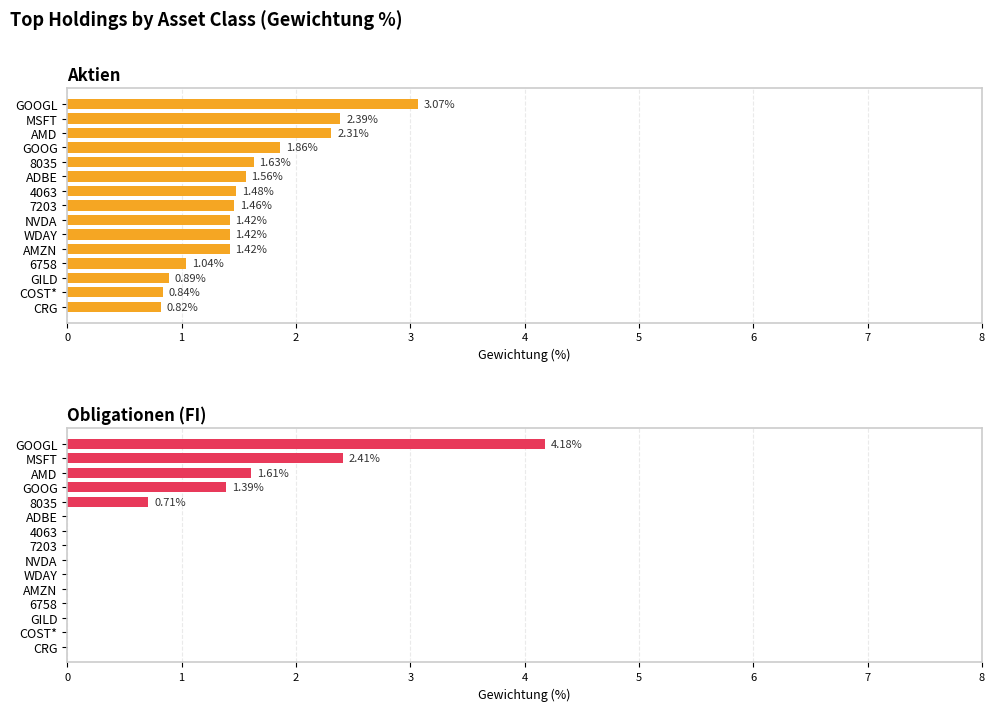

List the series in order of their overall mean, lowest first.

Obligationen (FI), Aktien